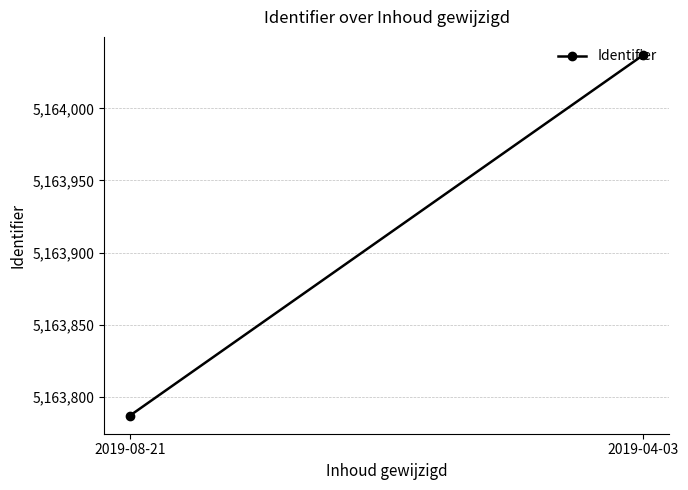

Rank the categories by value from lowest to highest.

2019-08-21, 2019-04-03